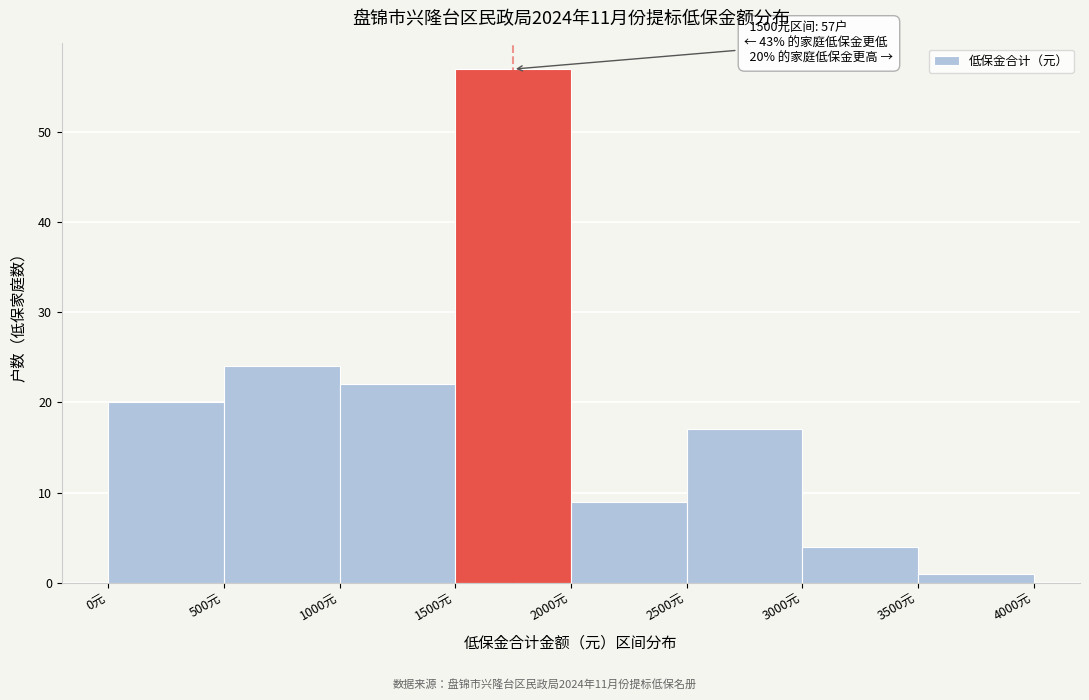

Which range on the x-axis has the tallest bar?

1500 to 2000